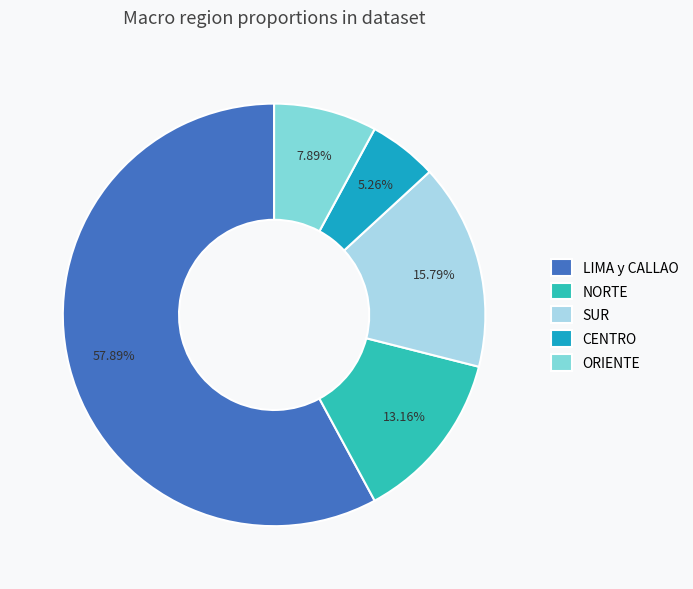

Approximately how many times larger is the value at NORTE compared to ORIENTE?

1.7